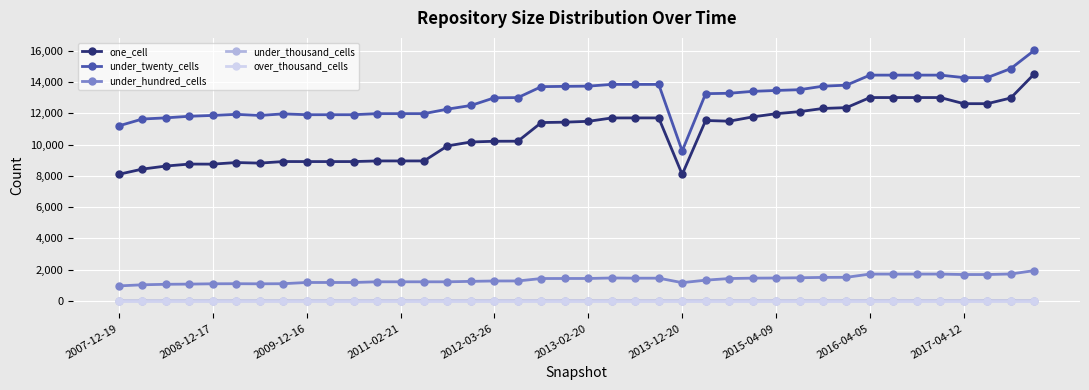

What is the lowest value of the one_cell series?

8094